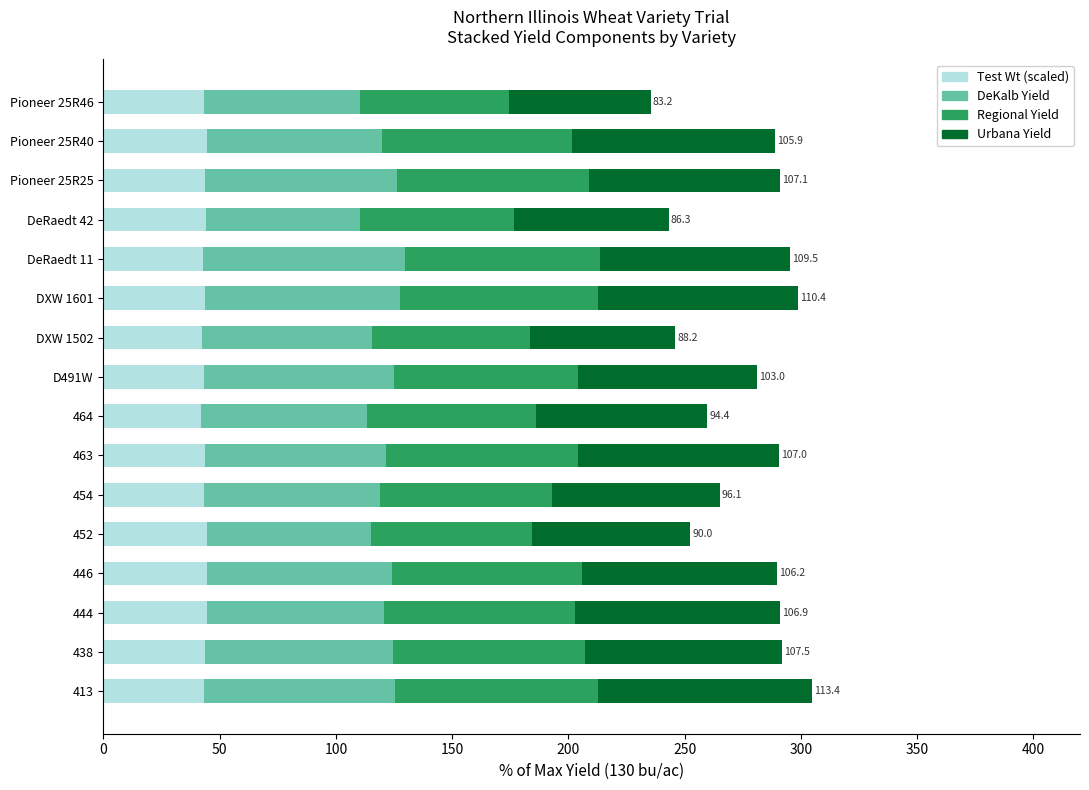

What are all the series names shown in the legend?

Test Wt (scaled), DeKalb Yield, Regional Yield, Urbana Yield